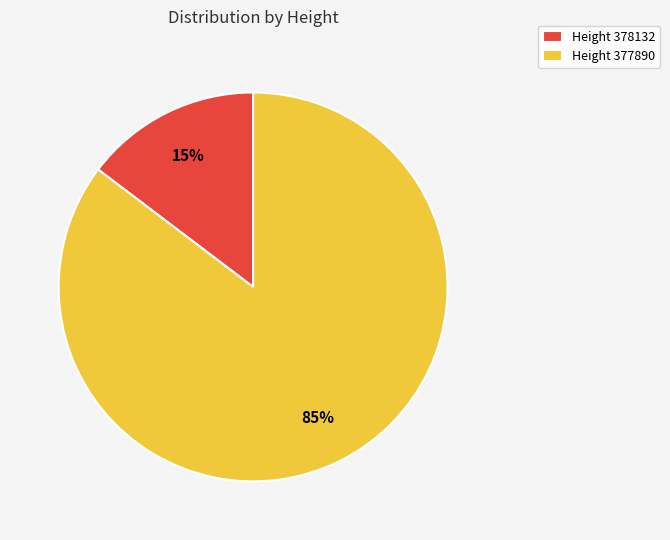

To the nearest percent, what is the combined percentage of Height 378132 and Height 377890?

100%